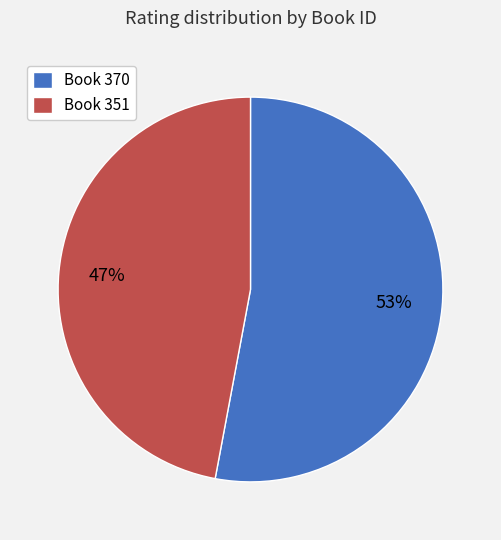

How many slices are in this pie chart?

2